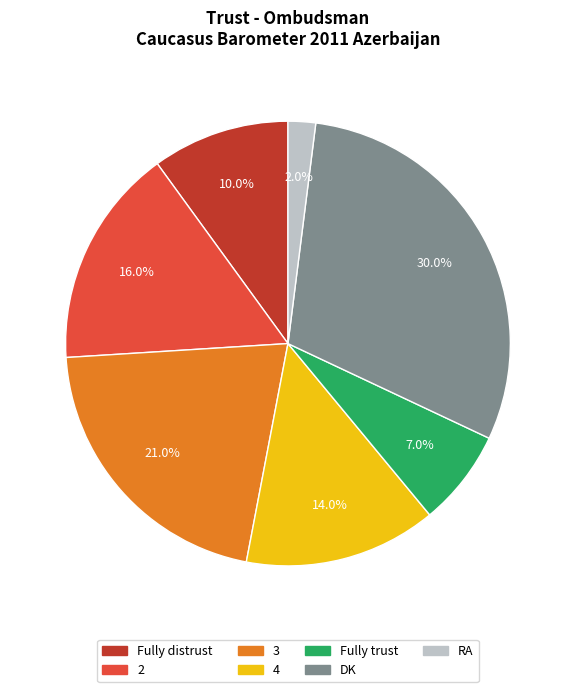

Count the number of slices in the pie.

7